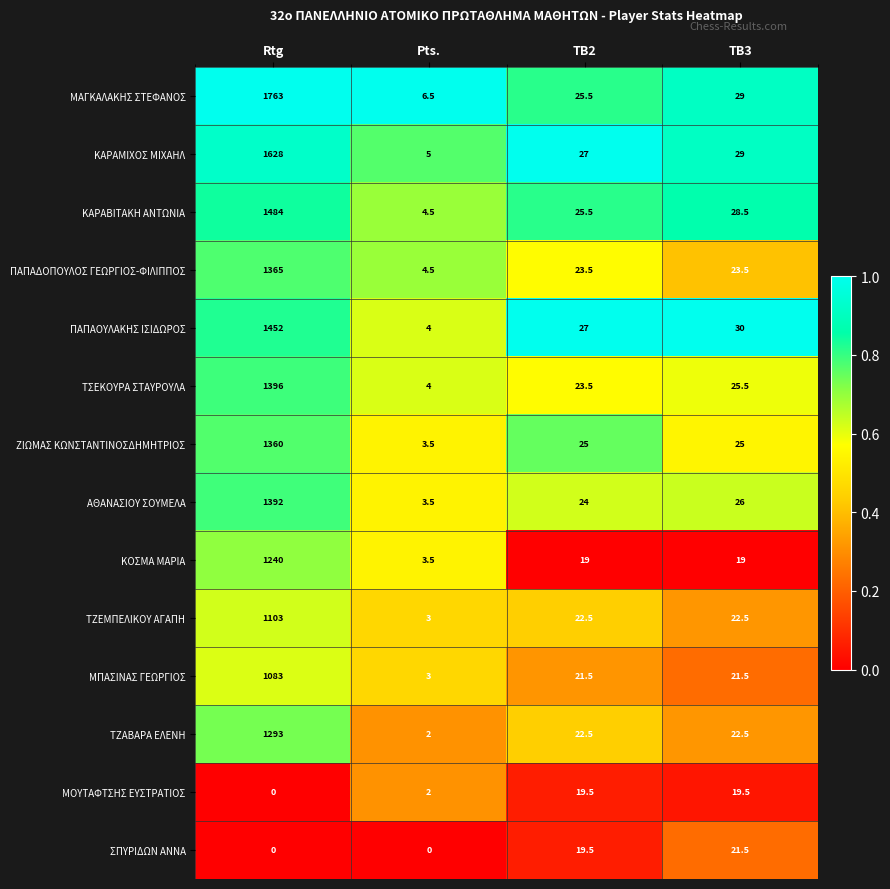

Rank the series by their maximum value, from lowest to highest.

ΜΟΥΤΑΦΤΣΗΣ ΕΥΣΤΡΑΤΙΟΣ, ΣΠΥΡΙΔΩΝ ΑΝΝΑ, ΜΠΑΣΙΝΑΣ ΓΕΩΡΓΙΟΣ, ΤΖΕΜΠΕΛΙΚΟΥ ΑΓΑΠΗ, ΚΟΣΜΑ ΜΑΡΙΑ, ΤΖΑΒΑΡΑ ΕΛΕΝΗ, ΖΙΩΜΑΣ ΚΩΝΣΤΑΝΤΙΝΟΣΔΗΜΗΤΡΙΟΣ, ΠΑΠΑΔΟΠΟΥΛΟΣ ΓΕΩΡΓΙΟΣ-ΦΙΛΙΠΠΟΣ, ΑΘΑΝΑΣΙΟΥ ΣΟΥΜΕΛΑ, ΤΣΕΚΟΥΡΑ ΣΤΑΥΡΟΥΛΑ, ΠΑΠΑΟΥΛΑΚΗΣ ΙΣΙΔΩΡΟΣ, ΚΑΡΑΒΙΤΑΚΗ ΑΝΤΩΝΙΑ, ΚΑΡΑΜΙΧΟΣ ΜΙΧΑΗΛ, ΜΑΓΚΑΛΑΚΗΣ ΣΤΕΦΑΝΟΣ